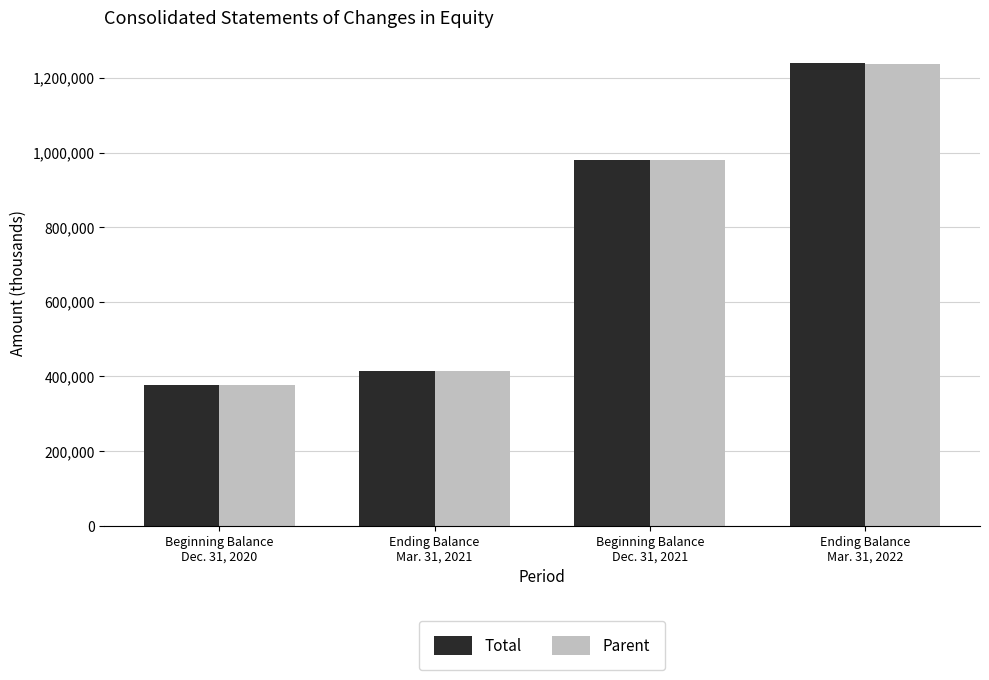

How many data points in Parent are less than 979991?

2